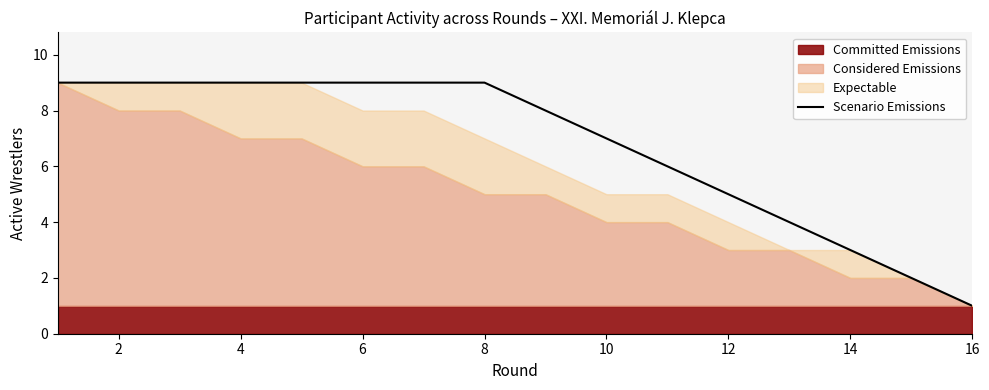

True or false: there are more than 2 points higher than both neighbors.

False